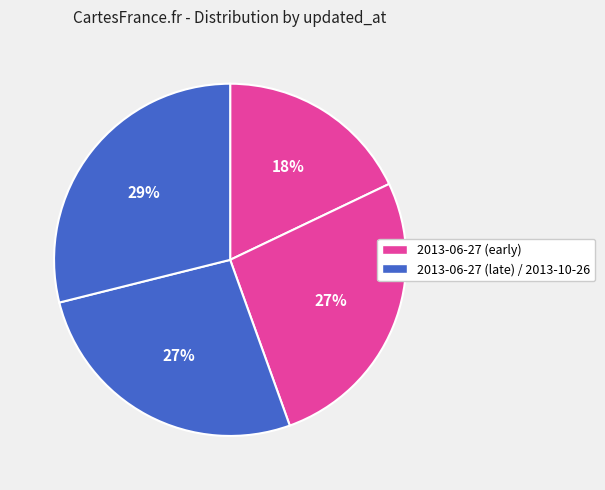

To the nearest percent, what is the average slice percentage?

25%